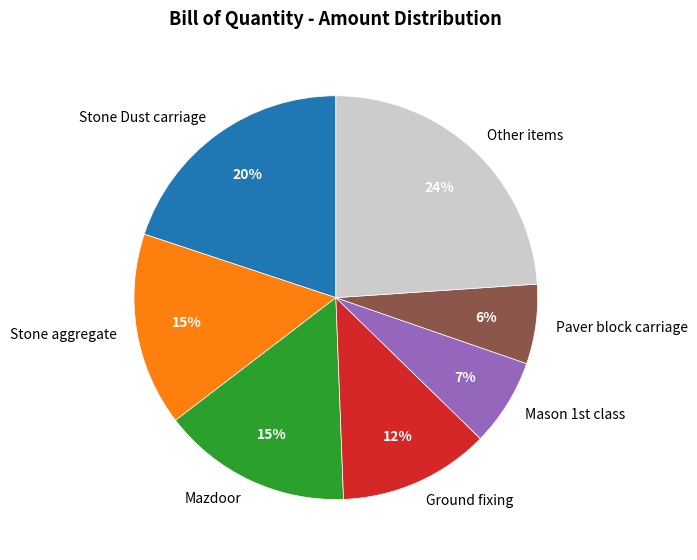

Is it true that Ground fixing is 12% of the pie?

True